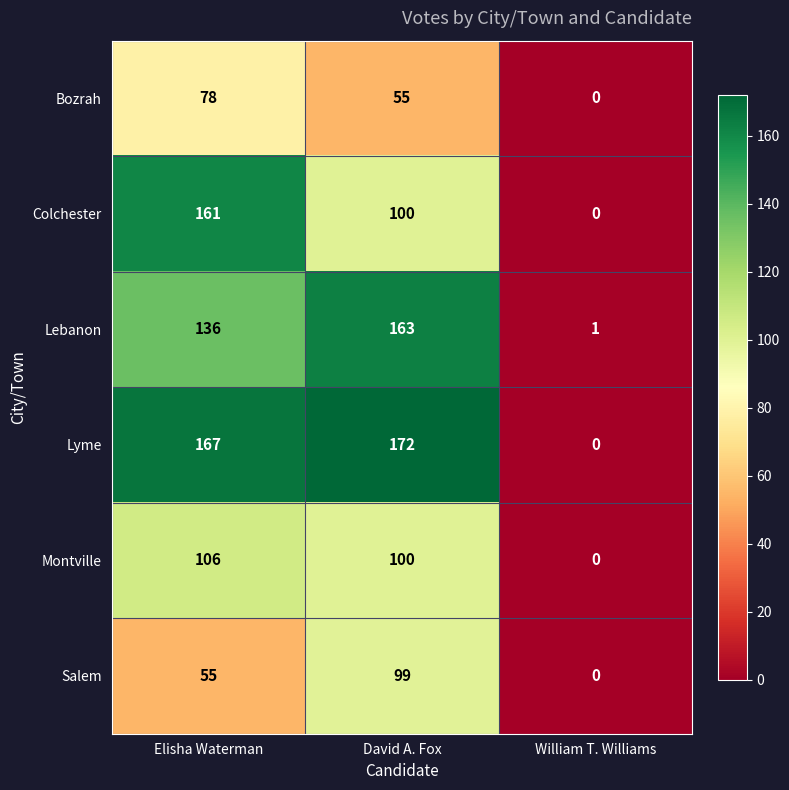

Reading left to right, transcribe all the data shown in this chart.

Bozrah: 78	55	0
Colchester: 161	100	0
Lebanon: 136	163	1
Lyme: 167	172	0
Montville: 106	100	0
Salem: 55	99	0